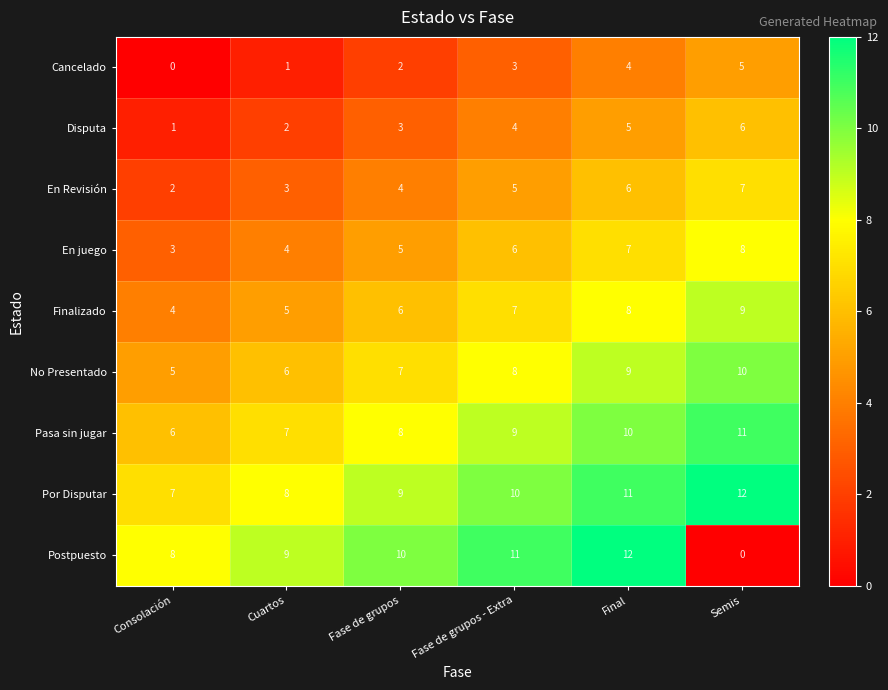

What is the difference between the highest and lowest values at Final?

8